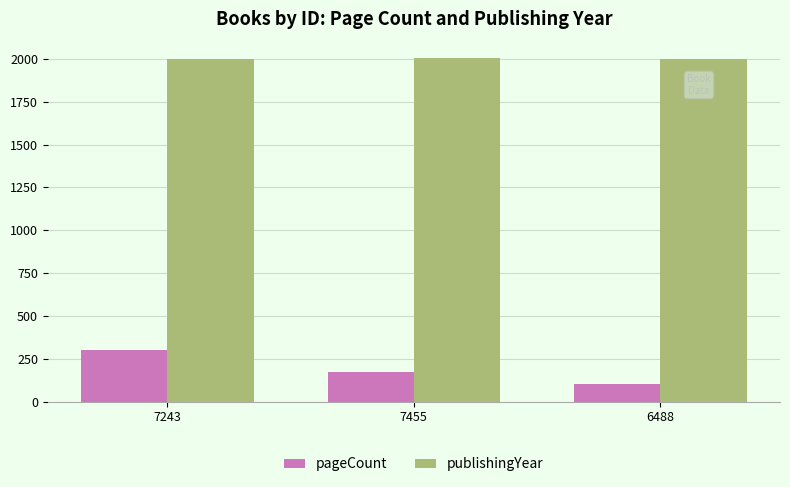

At 7243, list the series in order from largest to smallest.

publishingYear, pageCount